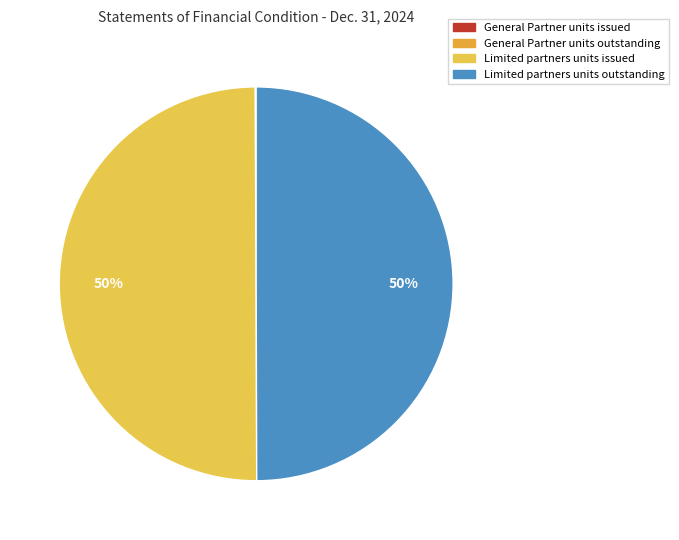

True or false: General Partner units outstanding accounts for 1% of the total.

False